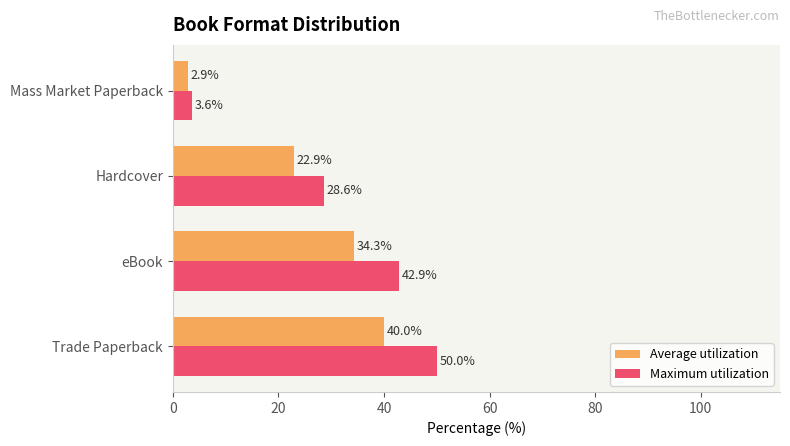

How many data points in Average utilization are above 34?

2